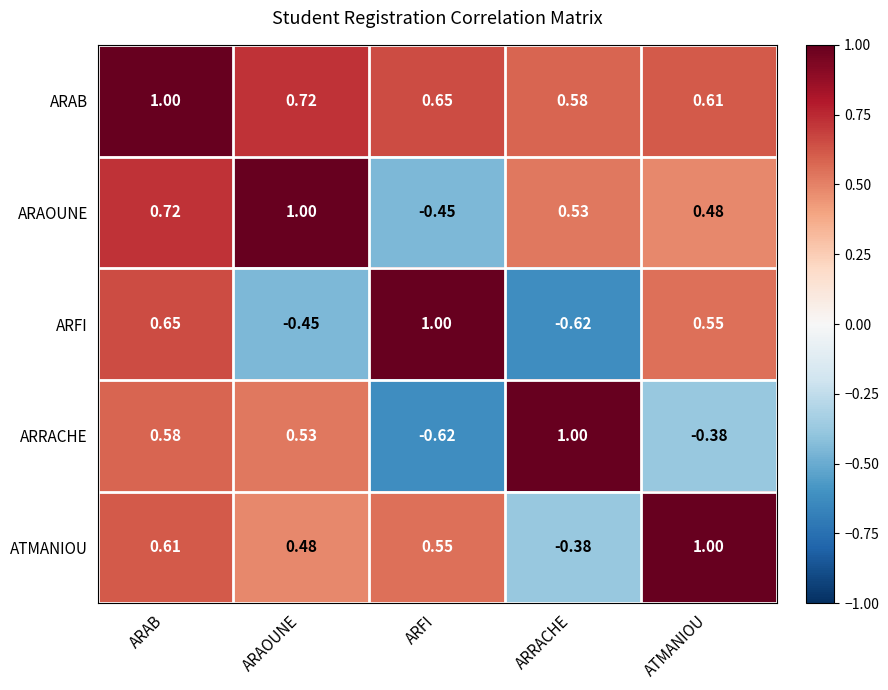

Which category has the highest value in the ARAOUNE series?

ARAOUNE